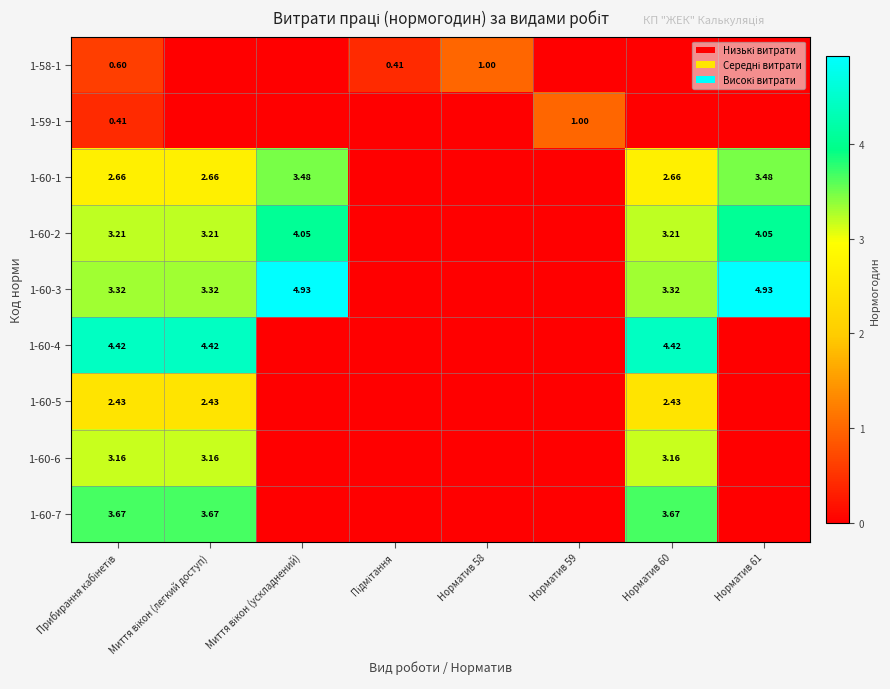

Rank the series at Миття вікон (ускладнений) from lowest to highest value.

1-58-1, 1-59-1, 1-60-4, 1-60-5, 1-60-6, 1-60-7, 1-60-1, 1-60-2, 1-60-3